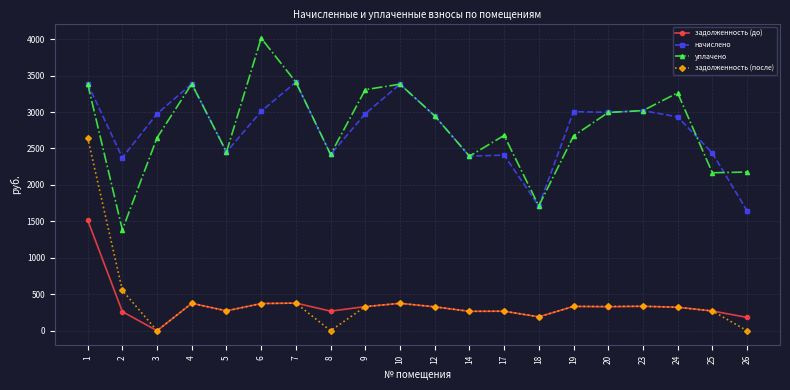

Is the value of задолженность (после) at 6 greater than the value of уплачено at 24?

No